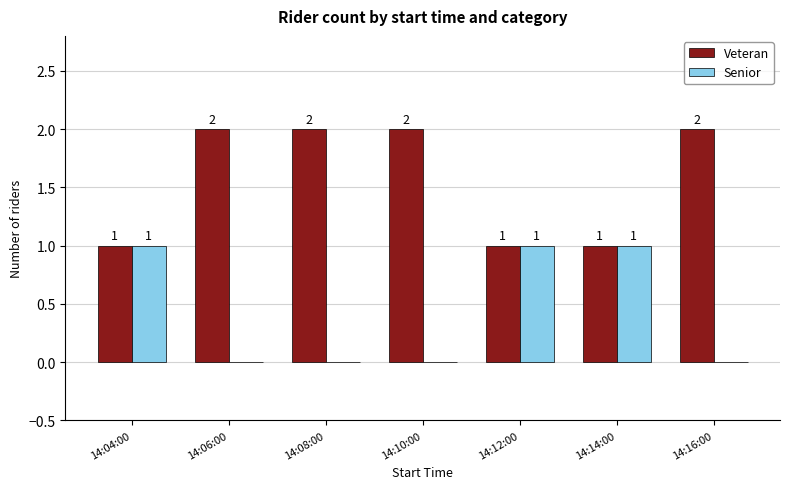

How many groups of bars are there?

7